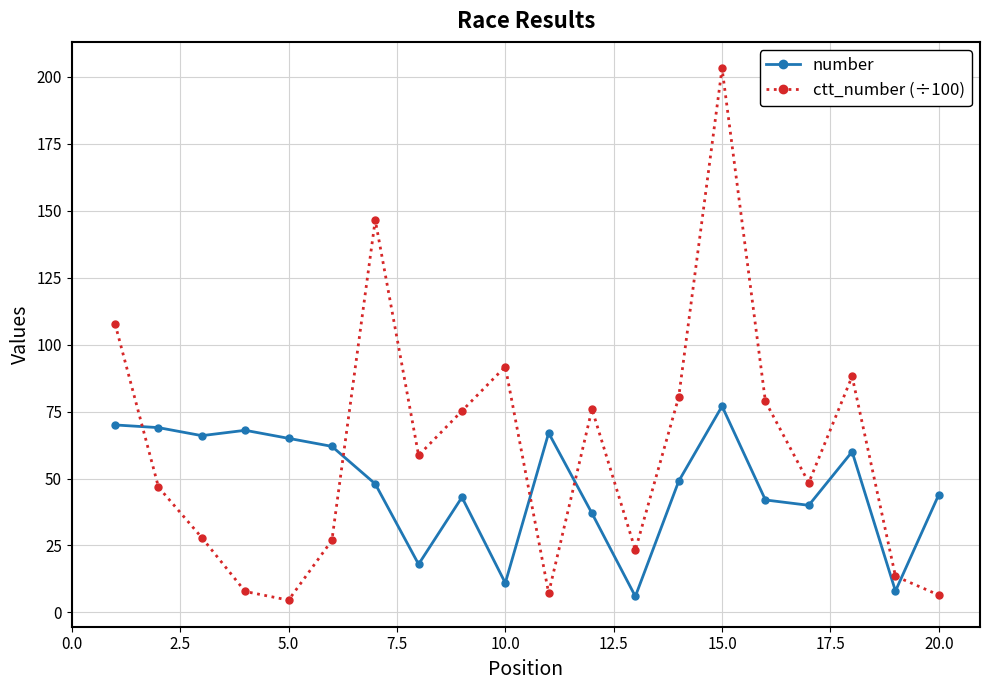

Which series has the widest spread of values?

ctt_number (÷100)